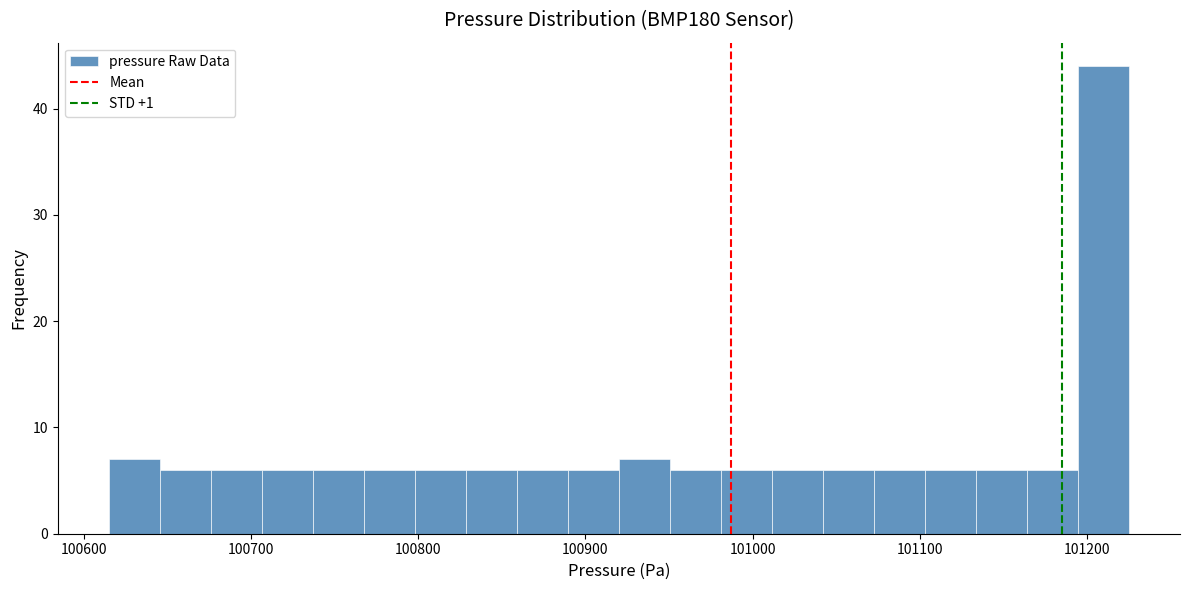

Around what value on the x-axis is the tallest bar? Give the approximate position of its centre, as read against the axis.

101210